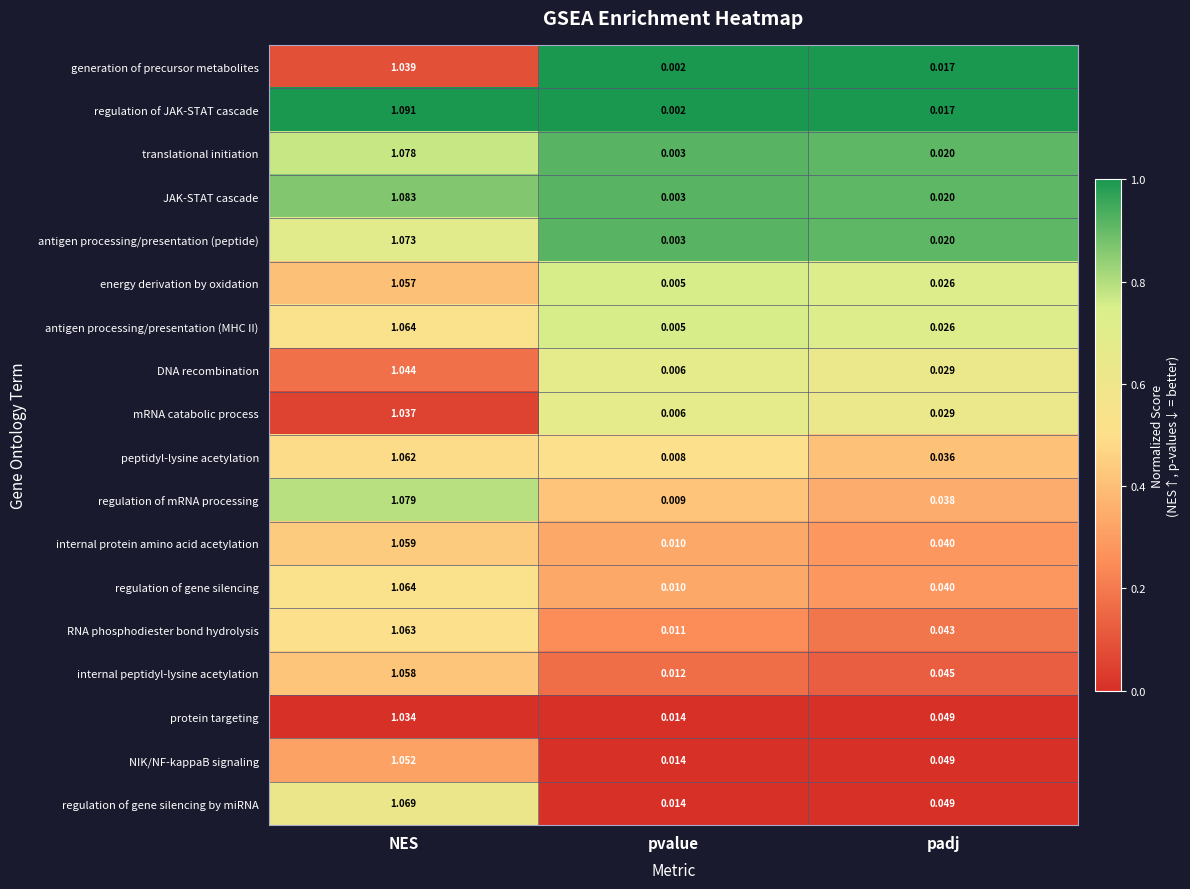

What is the total value across all series at NES?

19.1